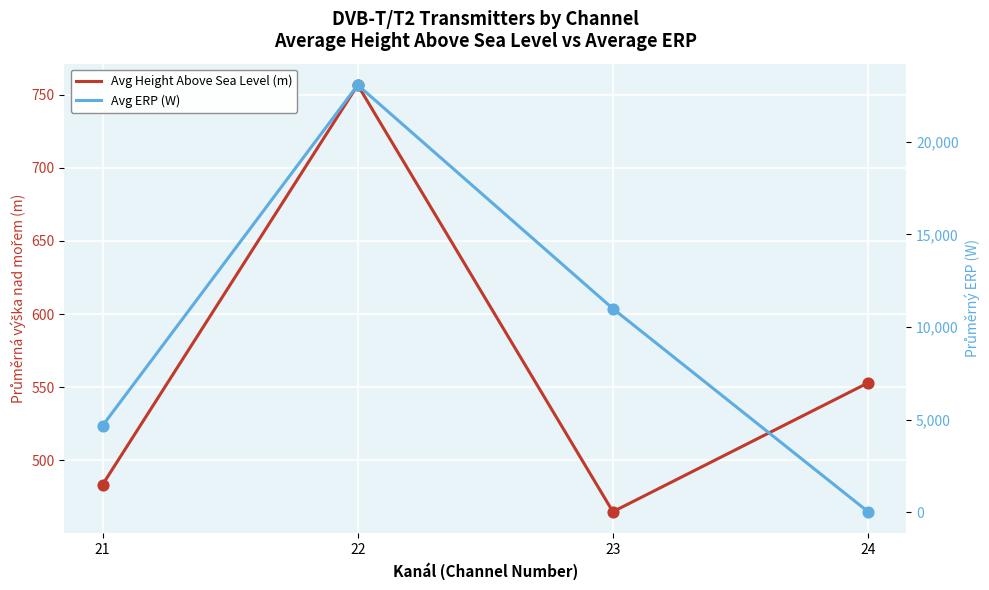

Which series reaches the maximum Y coordinate?

Avg ERP (W)